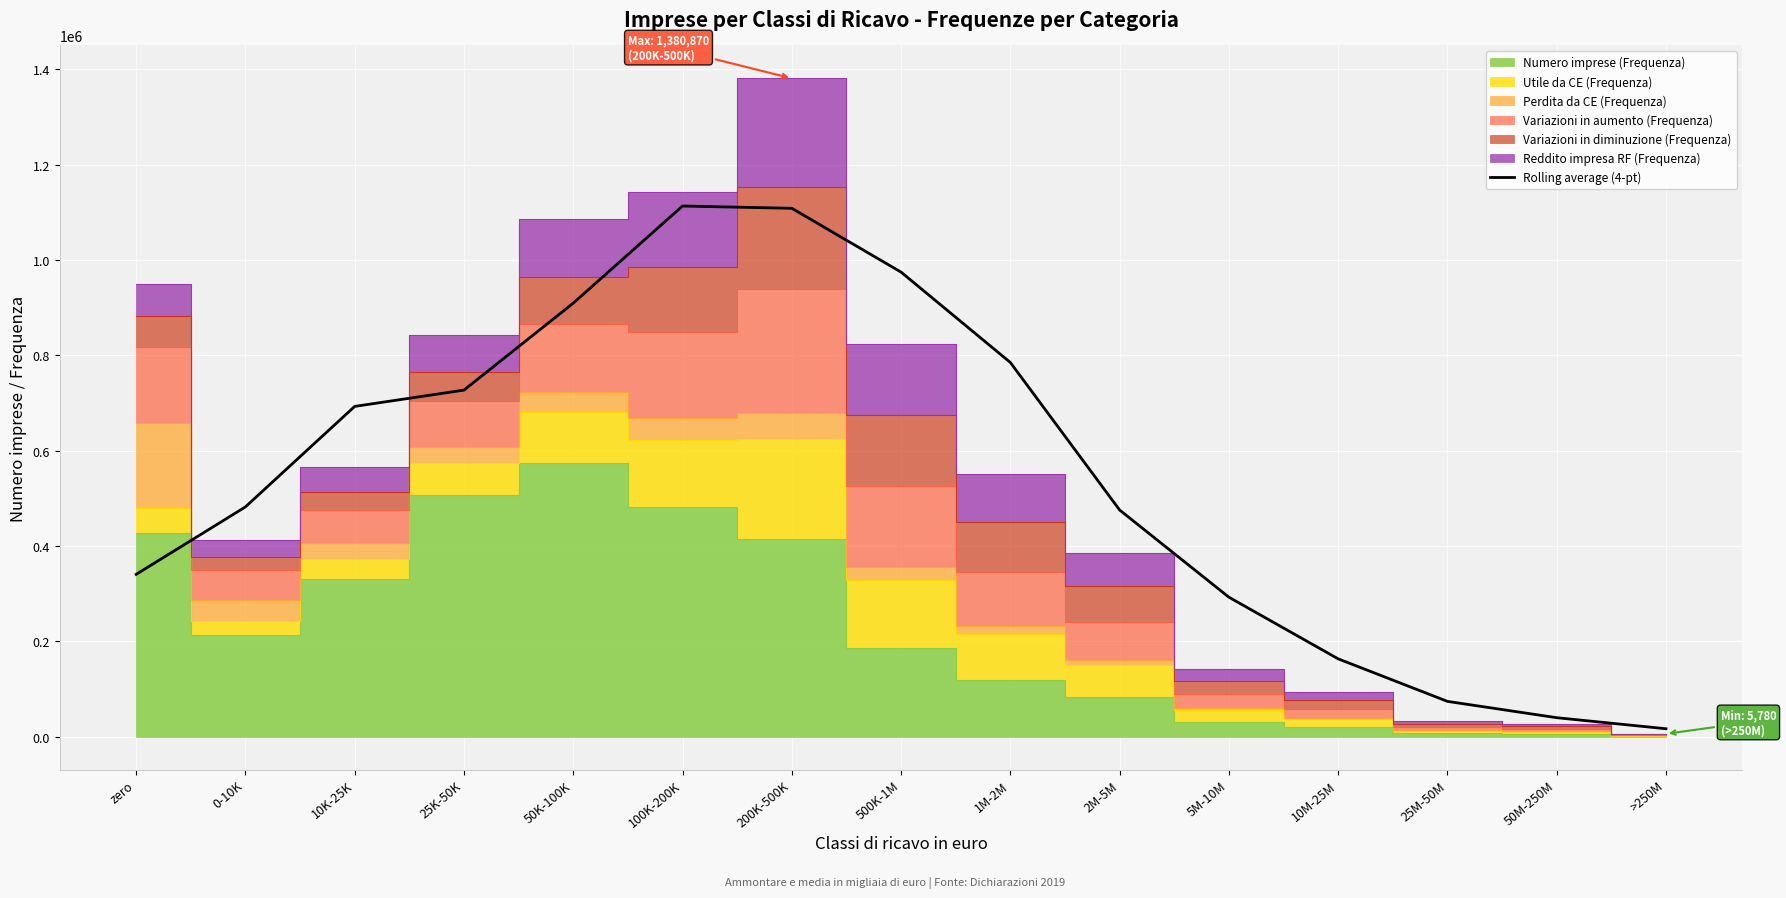

Is this an area chart (filled region under the line)?

No